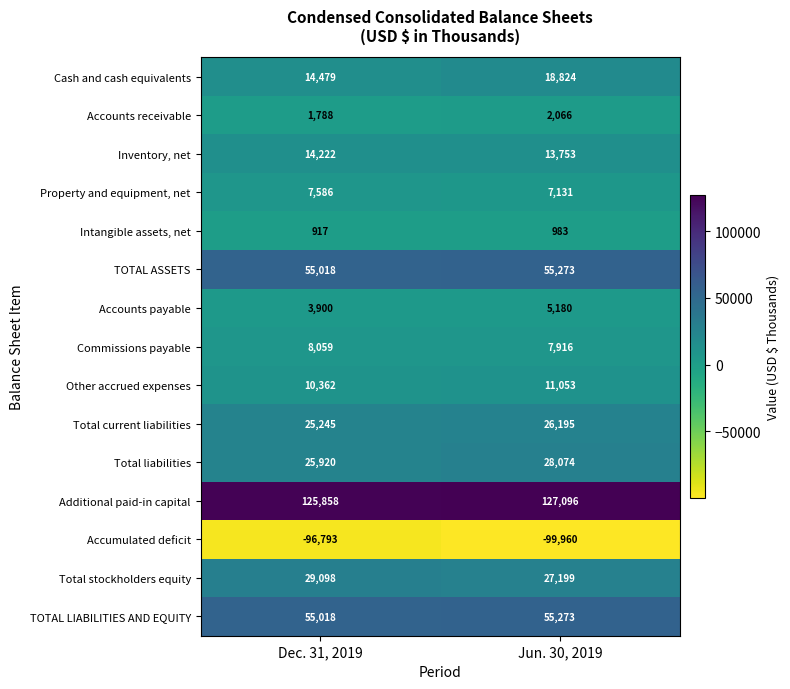

Count the number of categories in the chart.

2